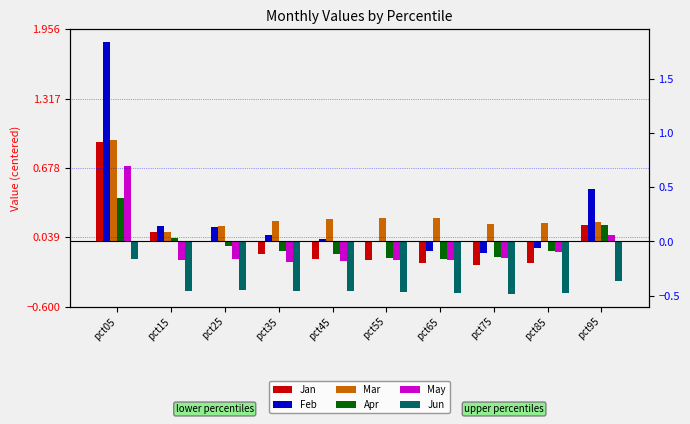

What is the highest value of the Apr series?

0.4